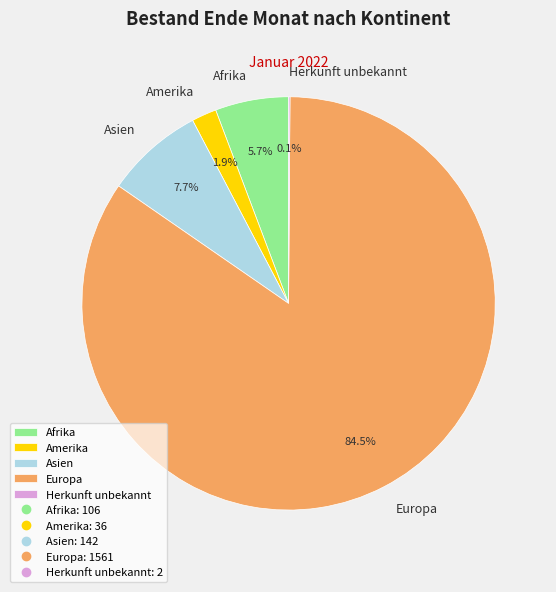

The Asien slice represents 8% of the pie. True or false?

True